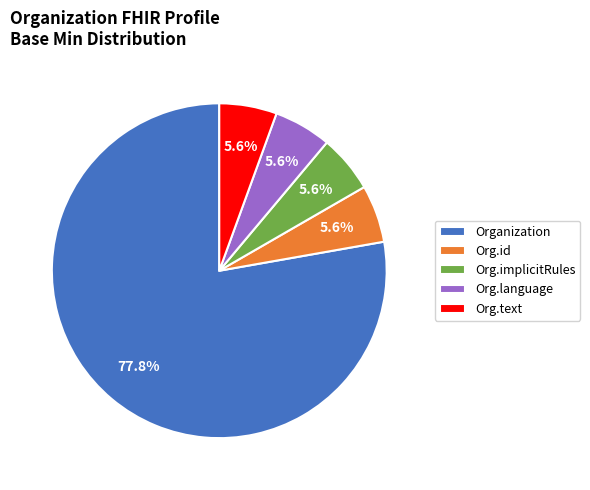

How much of the chart is everything except Org.language?

94.4%